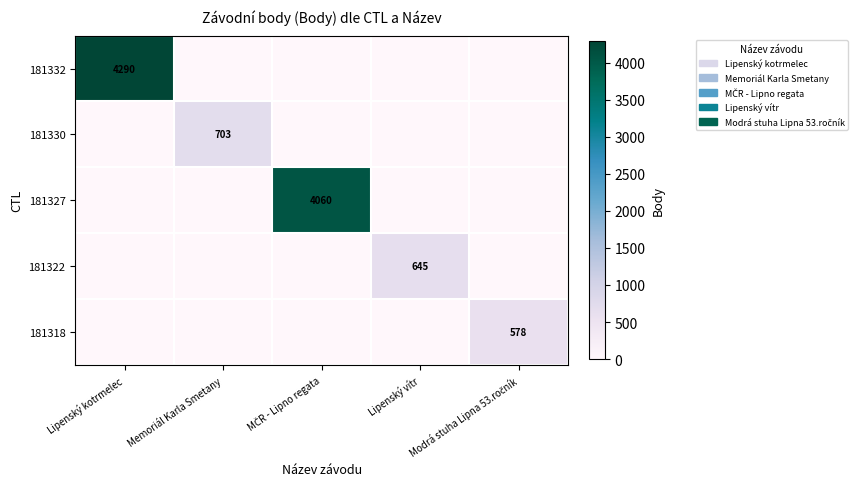

The value of 181322 at MČR - Lipno regata is 203. True or false?

False